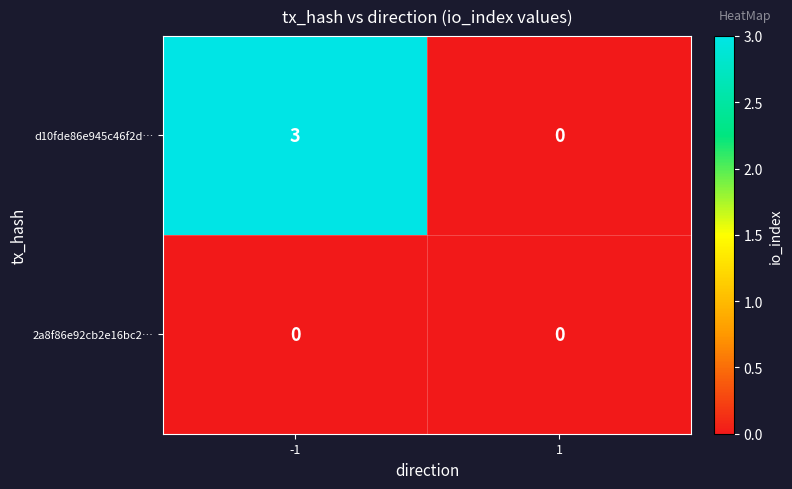

The value of d10fde86e945c46f2d… at 1 is 0. True or false?

True